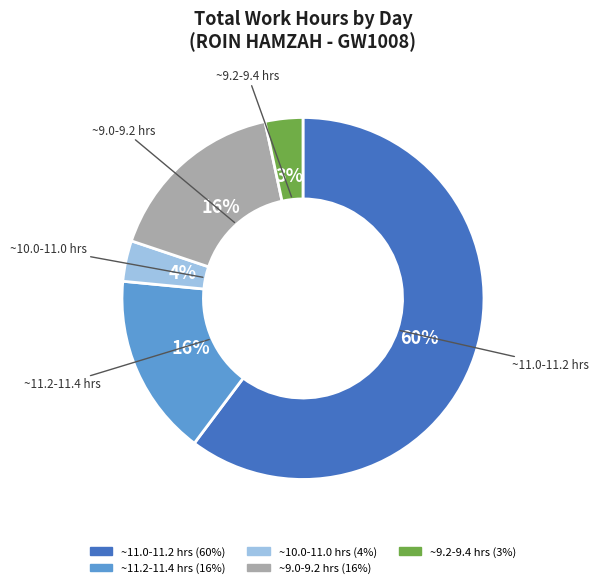

To the nearest percent, what is the average slice percentage?

20%